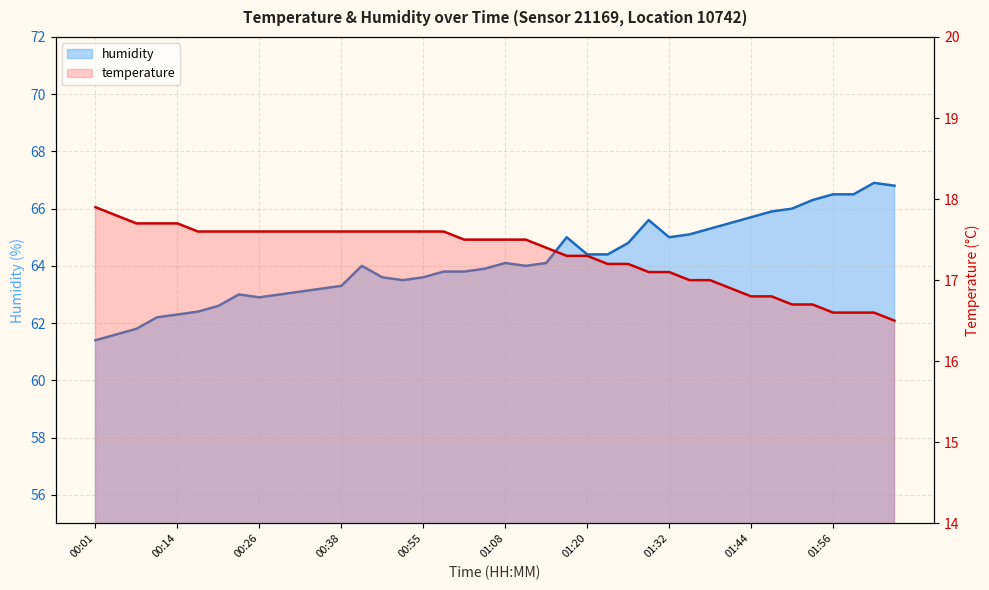

Reading left to right, what are all the values shown in this chart?

temperature: 00:01=17.9	00:05=17.8	00:08=17.7	00:11=17.7	00:14=17.7	00:17=17.6	00:20=17.6	00:23=17.6	00:26=17.6	00:29=17.6	00:32=17.6	00:35=17.6	00:38=17.6	00:46=17.6	00:49=17.6	00:52=17.6	00:55=17.6	00:58=17.6	01:01=17.5	01:04=17.5	01:08=17.5	01:11=17.5	01:14=17.4	01:17=17.3	01:20=17.3	01:23=17.2	01:26=17.2	01:29=17.1	01:32=17.1	01:35=17.0	01:38=17.0	01:41=16.9	01:44=16.8	01:47=16.8	01:50=16.7	01:53=16.7	01:56=16.6	02:00=16.6	02:03=16.6	02:06=16.5
humidity: 00:01=61.4	00:05=61.6	00:08=61.8	00:11=62.2	00:14=62.3	00:17=62.4	00:20=62.6	00:23=63.0	00:26=62.9	00:29=63.0	00:32=63.1	00:35=63.2	00:38=63.3	00:46=64.0	00:49=63.6	00:52=63.5	00:55=63.6	00:58=63.8	01:01=63.8	01:04=63.9	01:08=64.1	01:11=64.0	01:14=64.1	01:17=65.0	01:20=64.4	01:23=64.4	01:26=64.8	01:29=65.6	01:32=65.0	01:35=65.1	01:38=65.3	01:41=65.5	01:44=65.7	01:47=65.9	01:50=66.0	01:53=66.3	01:56=66.5	02:00=66.5	02:03=66.9	02:06=66.8